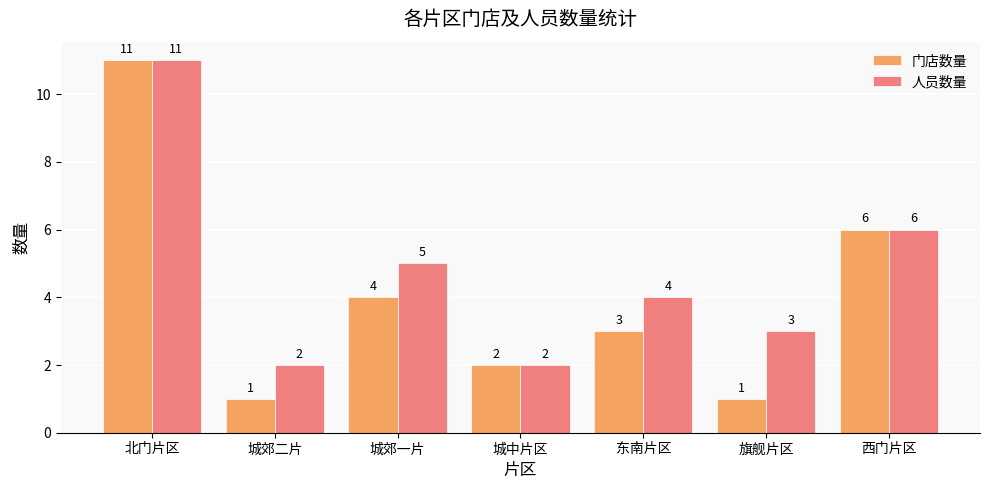

How many data points in 人员数量 are less than 4?

3